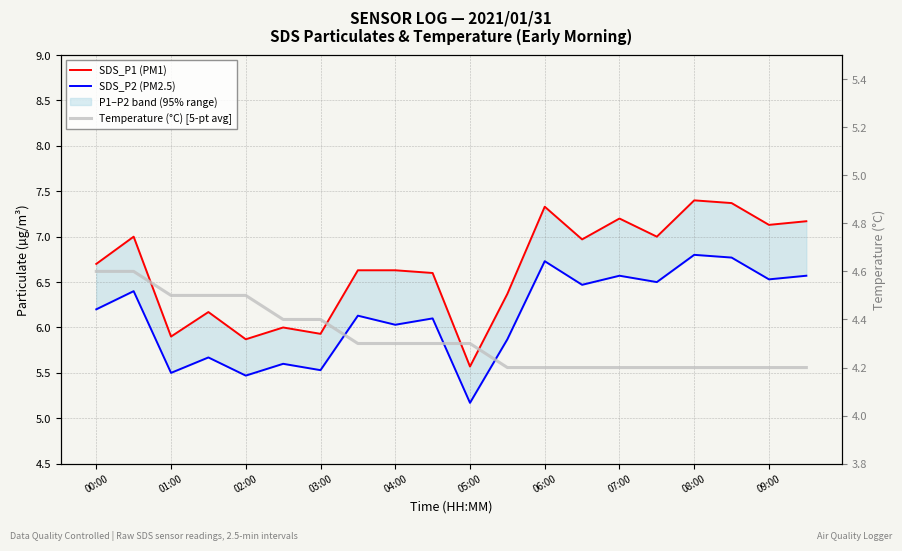

True or false: Temperature (°C) [5-pt avg] and SDS_P1 (PM1) intersect in this chart.

False